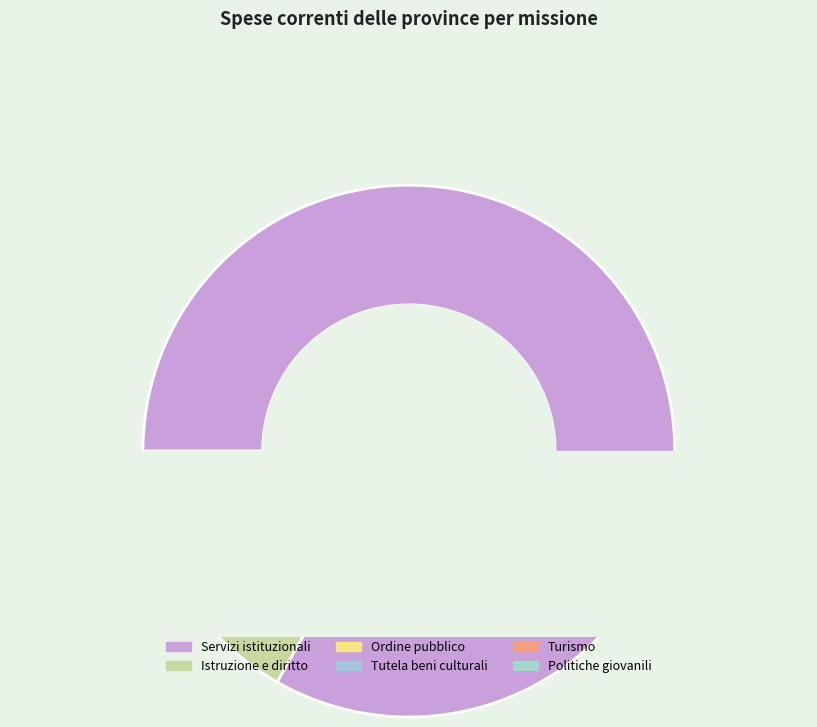

What is the change in value from Servizi istituzionali to Istruzione e diritto?

-131699783.2